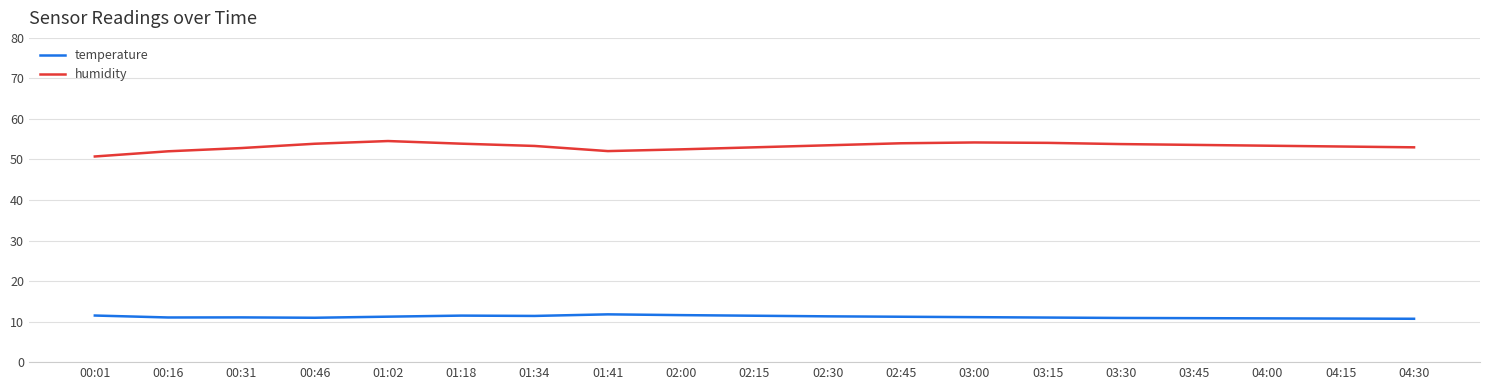

Which series has the largest total across all categories?

humidity